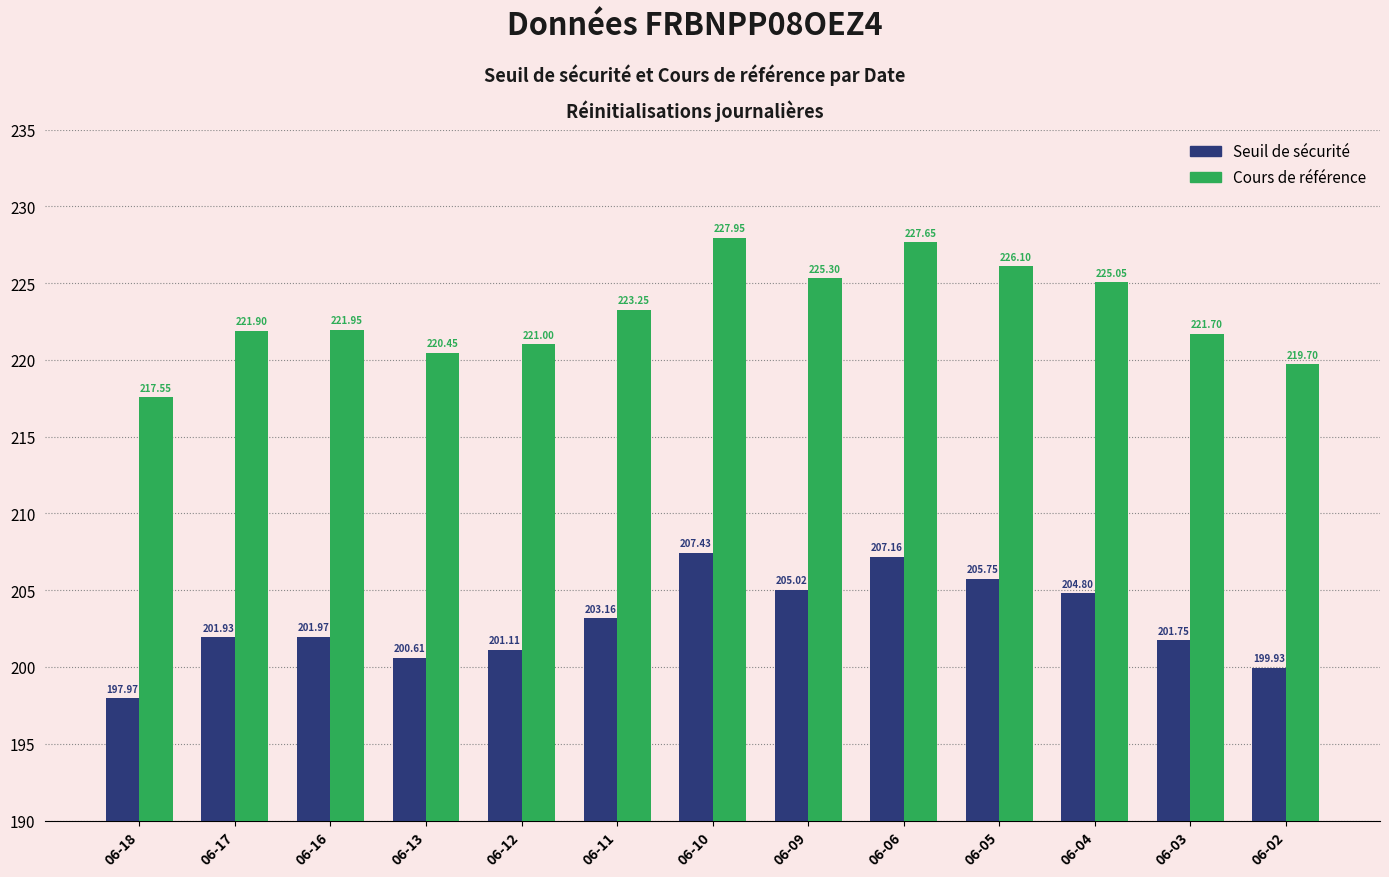

What is the total value across all series at 06-04?

429.8